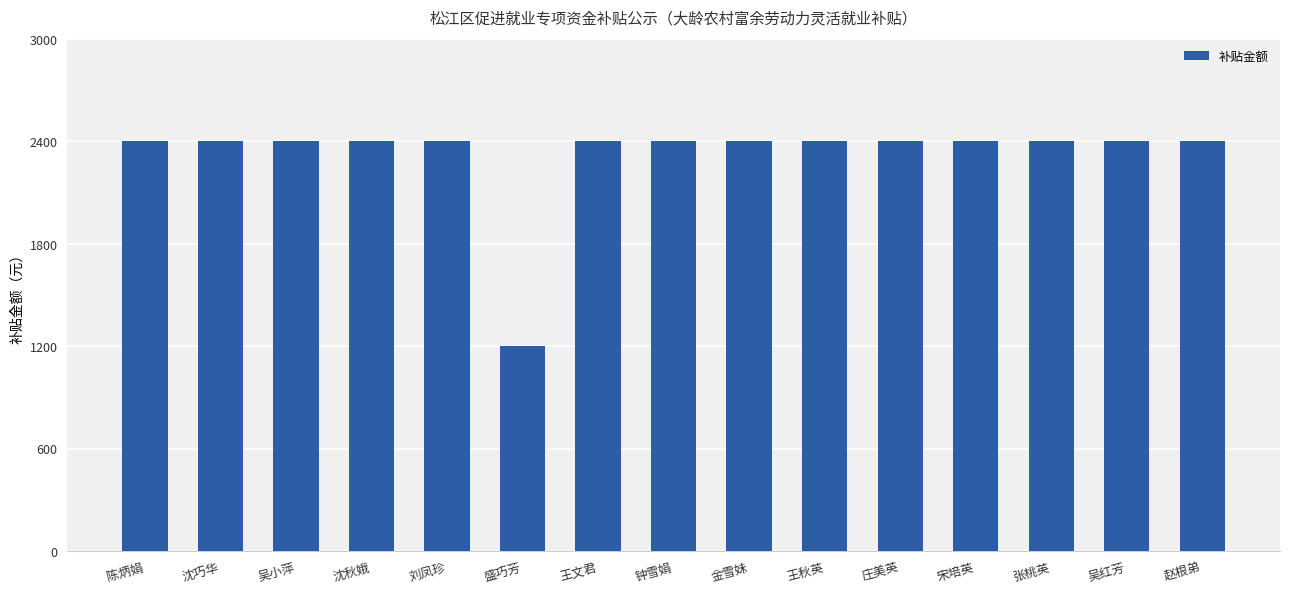

What is the label of the 4th bar from the left?

沈秋娥